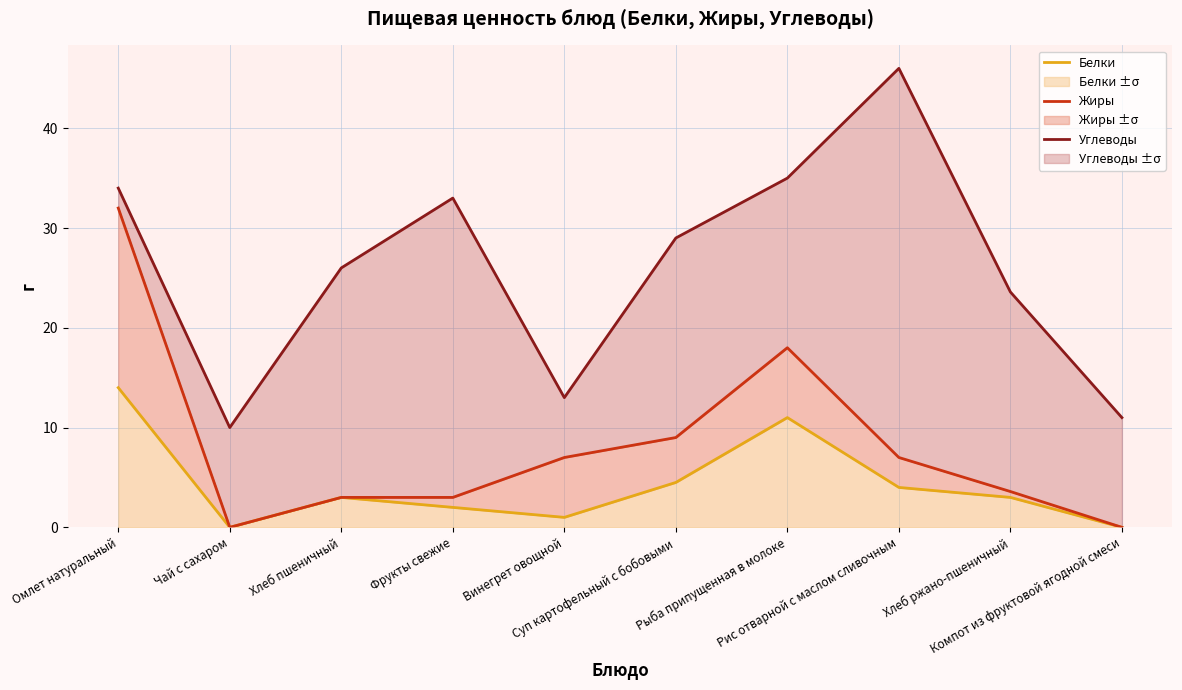

Reading left to right, list all the values displayed in this chart.

Белки: Омлет натуральный=14.0	Чай с сахаром=0.0	Хлеб пшеничный=3.0	Фрукты свежие=2.0	Винегрет овощной=1.0	Суп картофельный с бобовыми=4.5	Рыба припущенная в молоке=11.0	Рис отварной с маслом сливочным=4.0	Хлеб ржано-пшеничный=3.0	Компот из фруктовой ягодной смеси=0.0
Жиры: Омлет натуральный=32.0	Чай с сахаром=0.0	Хлеб пшеничный=3.0	Фрукты свежие=3.0	Винегрет овощной=7.0	Суп картофельный с бобовыми=9.0	Рыба припущенная в молоке=18.0	Рис отварной с маслом сливочным=7.0	Хлеб ржано-пшеничный=3.6	Компот из фруктовой ягодной смеси=0.0
Углеводы: Омлет натуральный=34.0	Чай с сахаром=10.0	Хлеб пшеничный=26.0	Фрукты свежие=33.0	Винегрет овощной=13.0	Суп картофельный с бобовыми=29.0	Рыба припущенная в молоке=35.0	Рис отварной с маслом сливочным=46.0	Хлеб ржано-пшеничный=23.6	Компот из фруктовой ягодной смеси=11.0